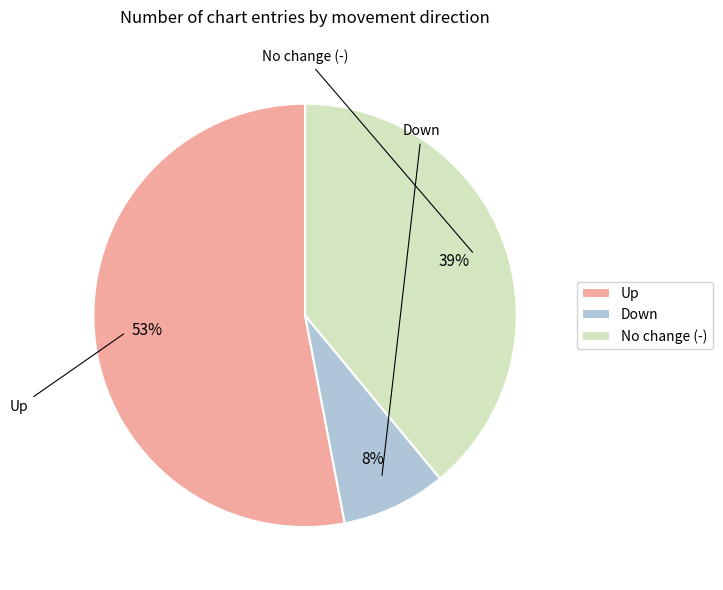

Count the number of slices in the pie.

3